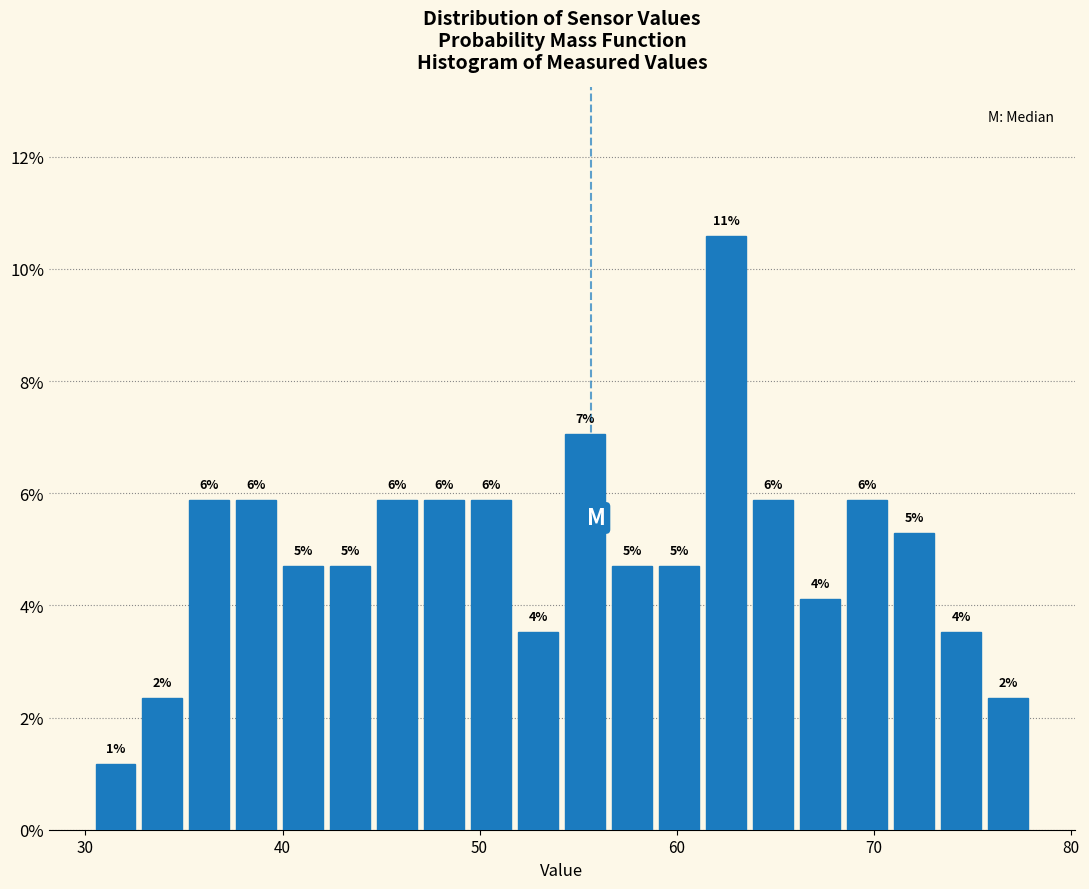

Around what value on the x-axis is the tallest bar? Give the approximate position of its centre, as read against the axis.

63